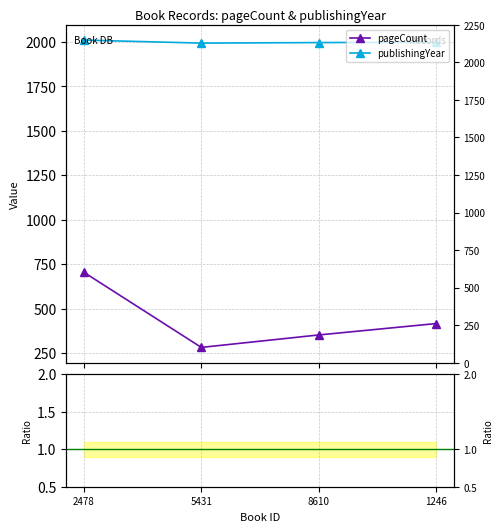

Where does the pageCount series first go above 416?

2478